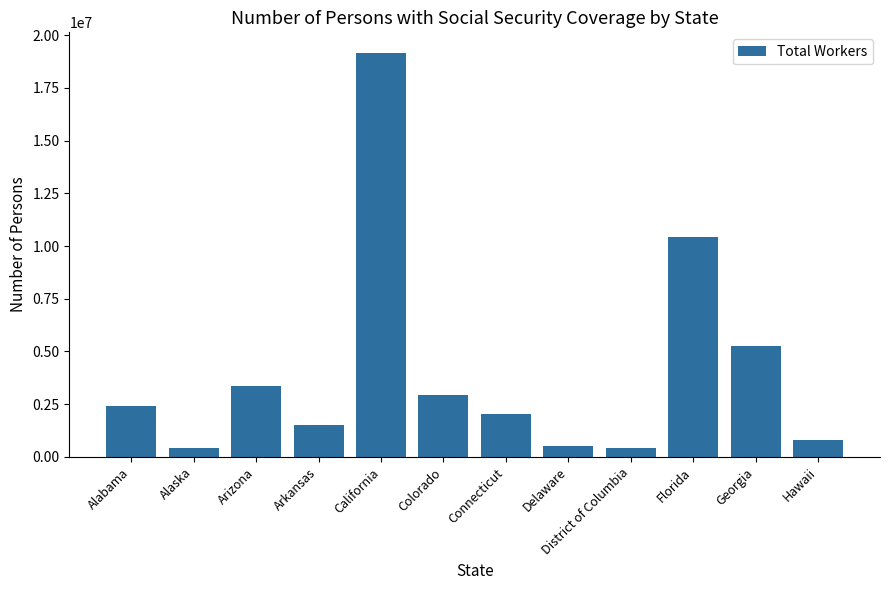

What is the minimum value shown in the chart?

401429